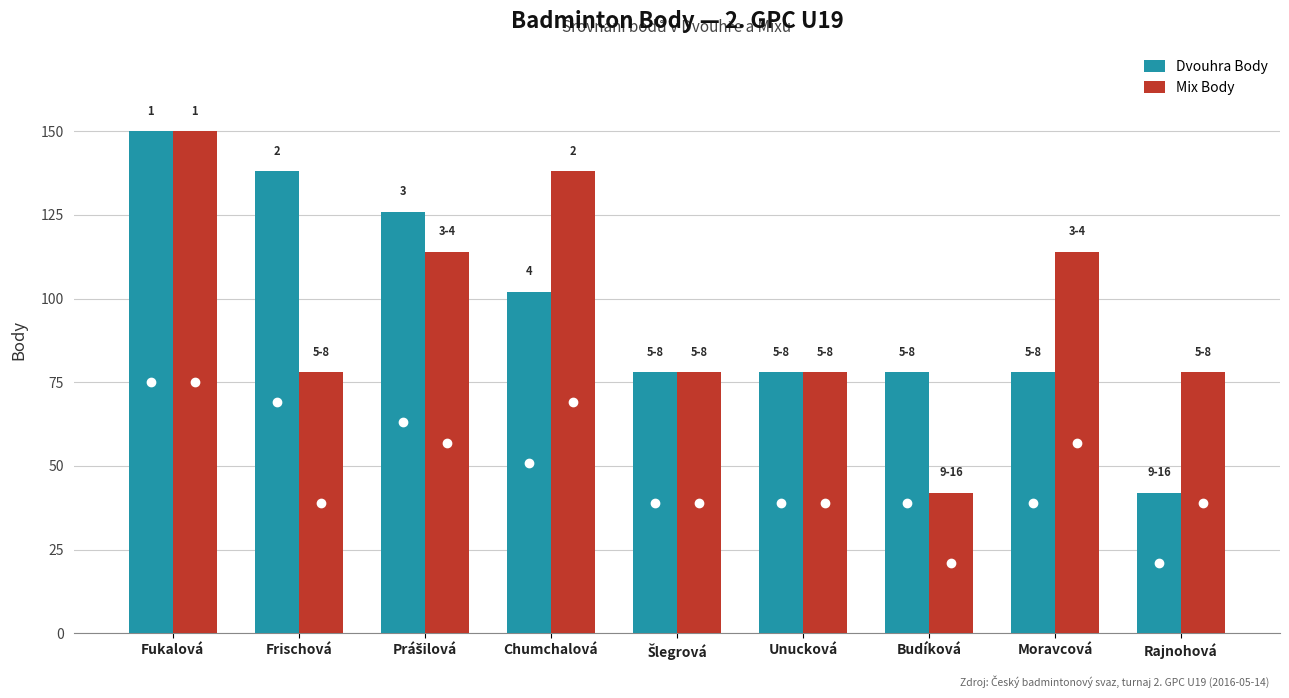

What is the label of the 1st bar from the left?

Fukalová